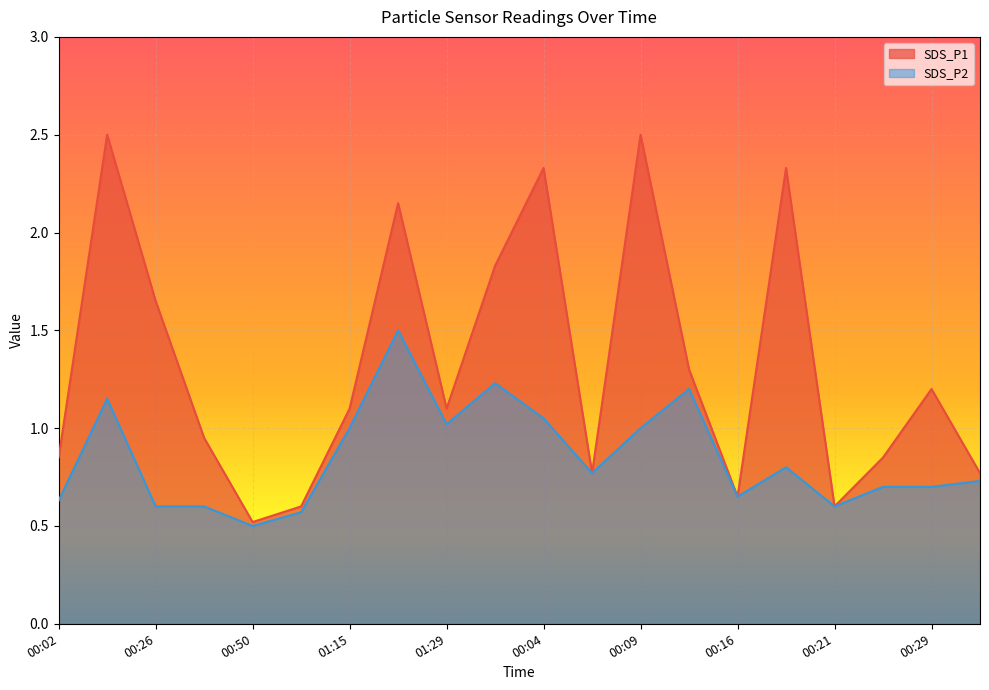

At which label does SDS_P1 reach its minimum?

00:50